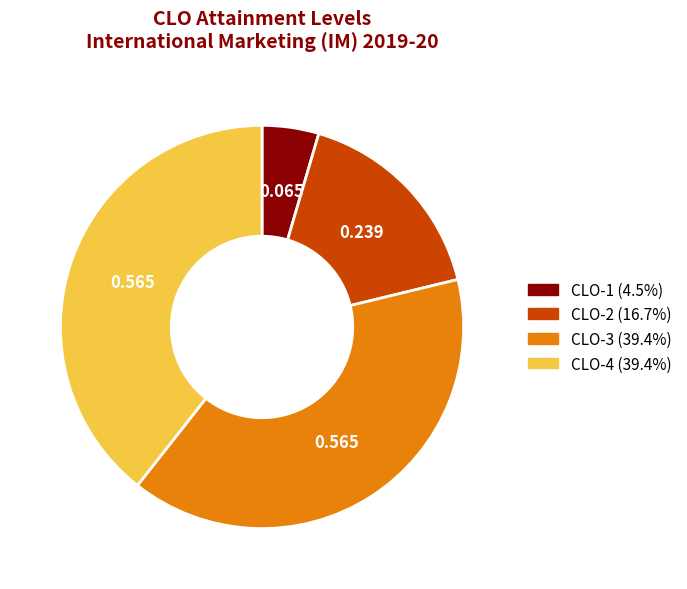

Is there a majority slice in this chart?

No